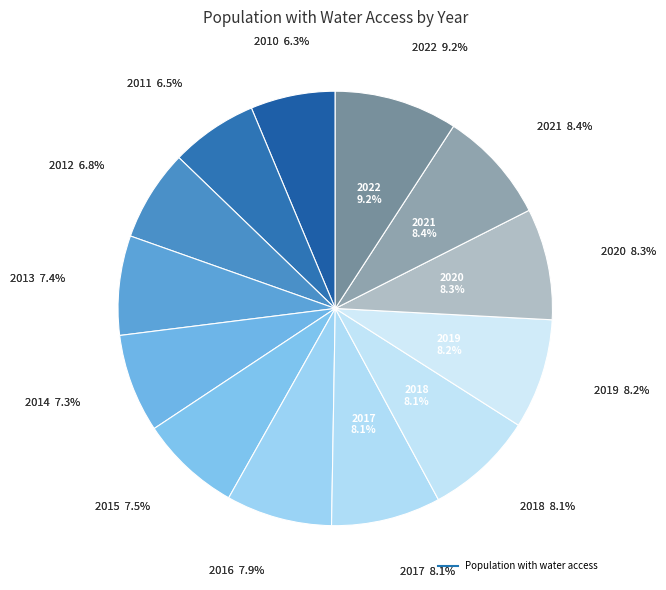

Is there any slice that represents more than half of the pie?

No